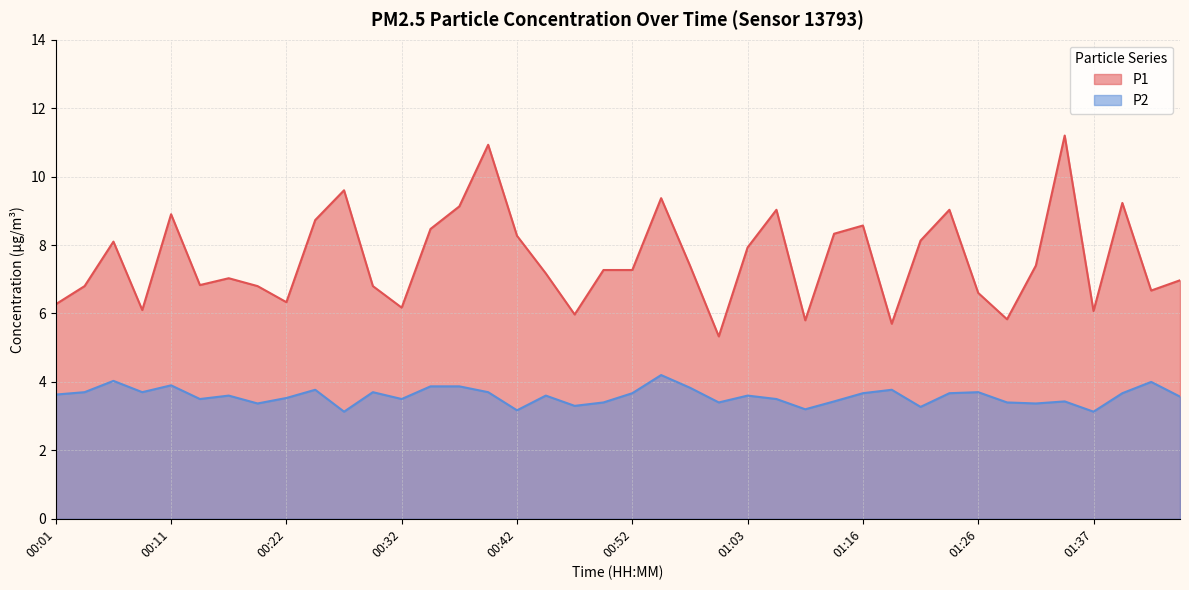

What is the difference between the P1 values at 00:01 and 01:16?

2.3